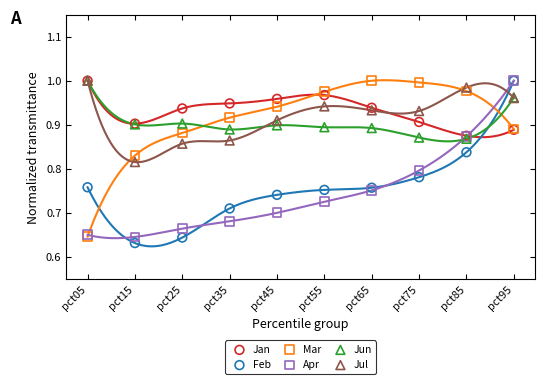

What are all the series names shown in the legend?

Jan, Feb, Mar, Apr, Jun, Jul